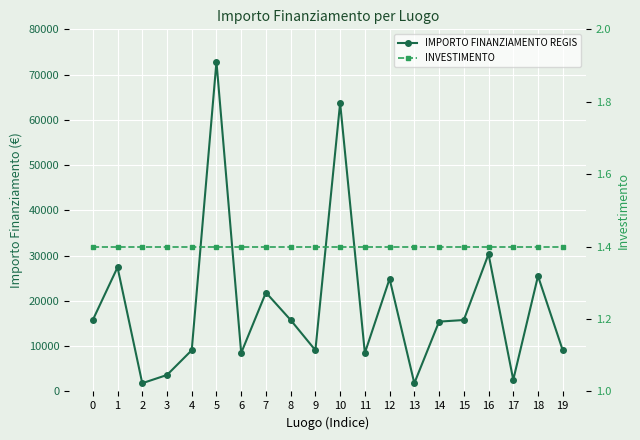

What is the minimum value shown in the chart?

1.4